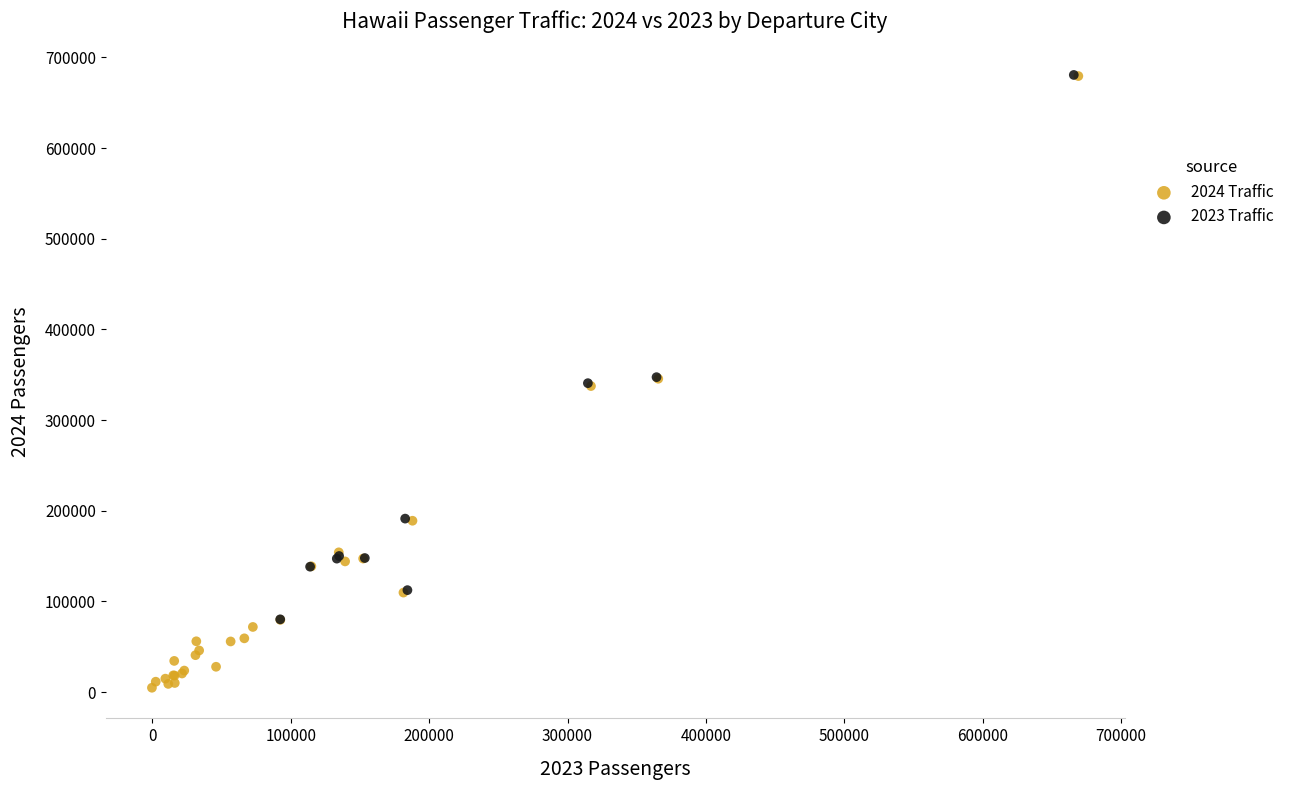

Which series has the widest spread of Y values?

2024 Traffic